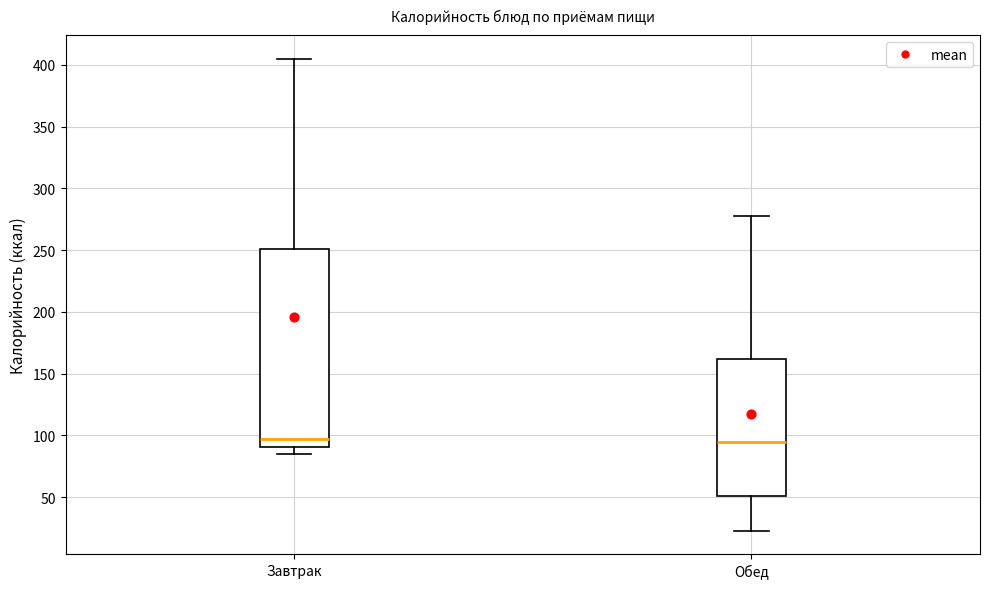

Which box is the tallest, from its lower edge to its upper edge?

Завтрак